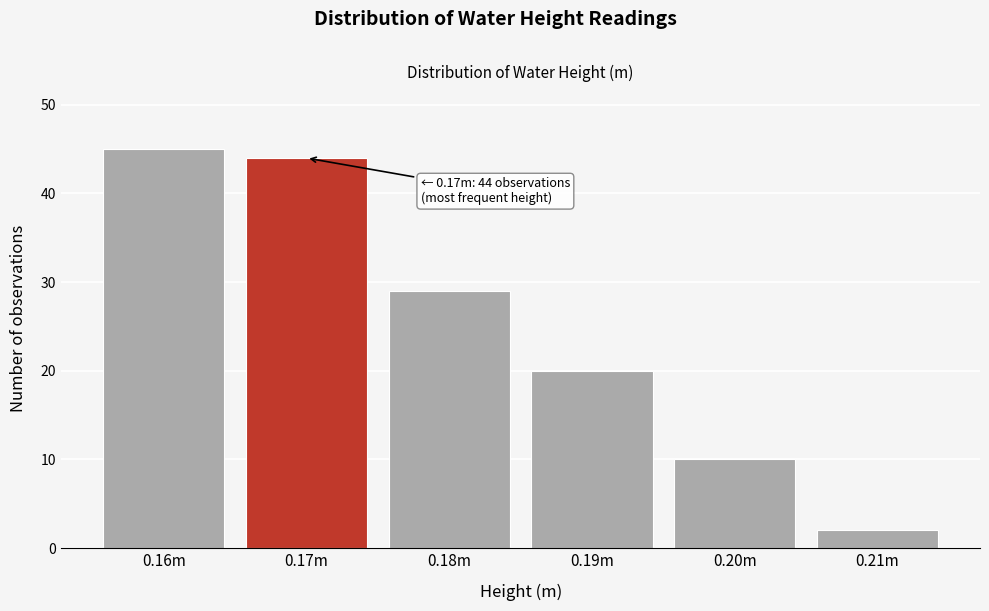

Reading right to left, extract all data points from this chart.

2	10	20	29	44	45